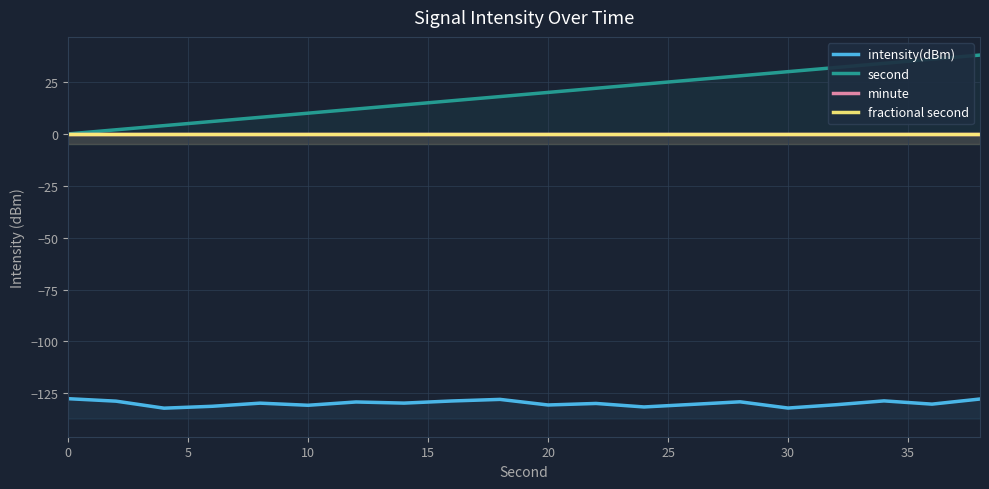

What is the sum of the intensity(dBm) values at 30 and 15?

-261.2